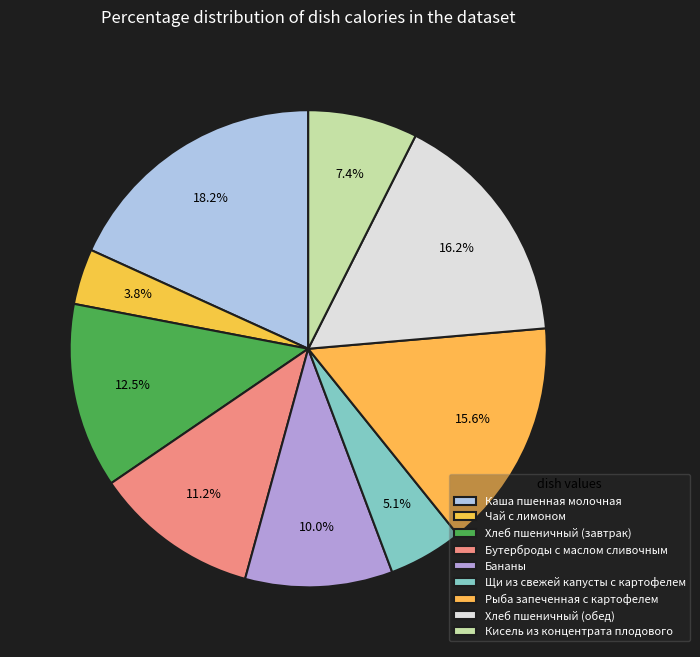

To the nearest percent, what is the average slice percentage?

11%